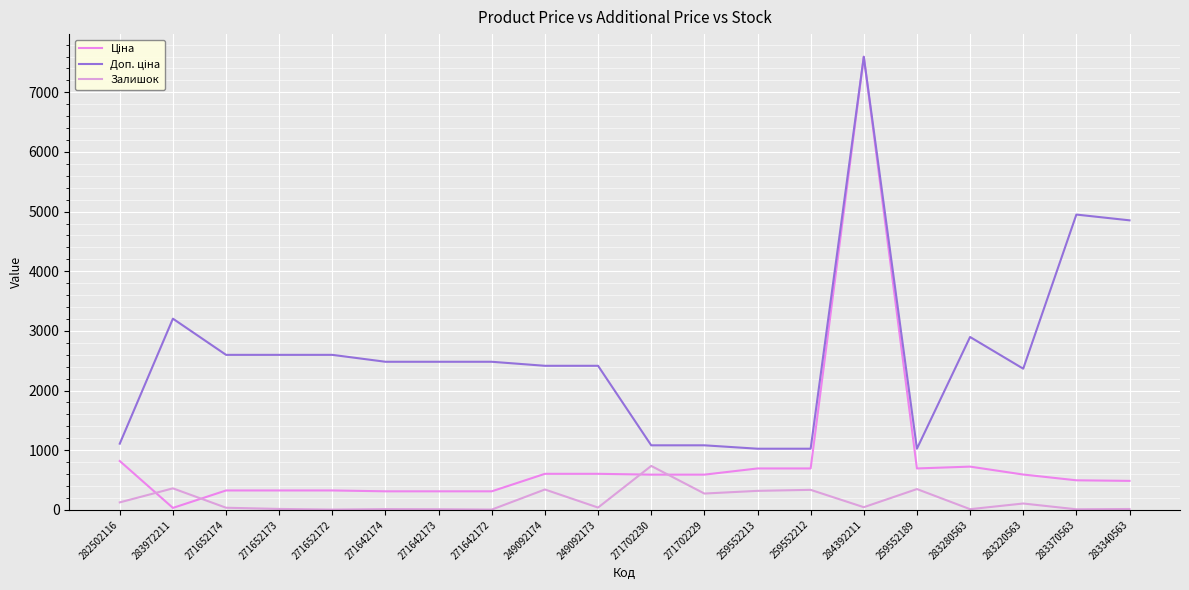

What is the minimum value for Залишок?

4.0